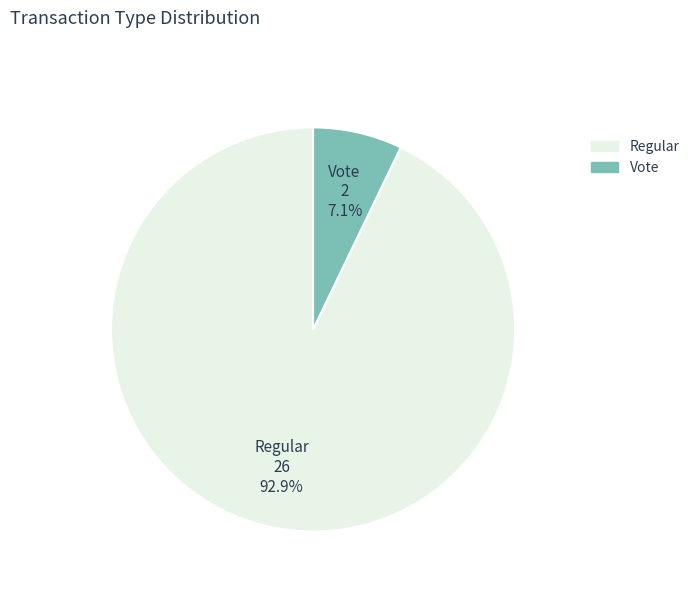

Is there a majority slice in this chart?

Yes